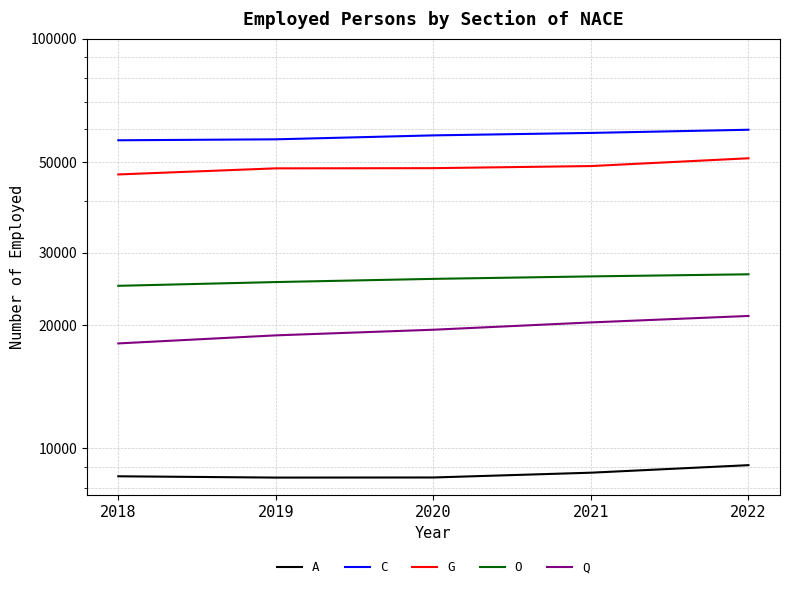

True or false: Q has a value of 20264 at 2021.

True